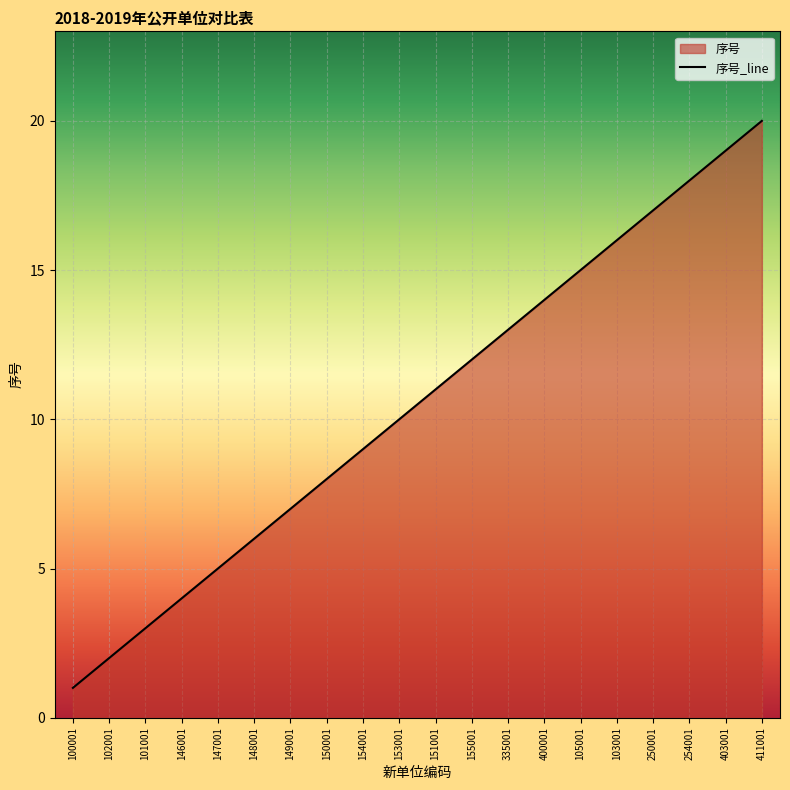

How many data points are less than 11?

10